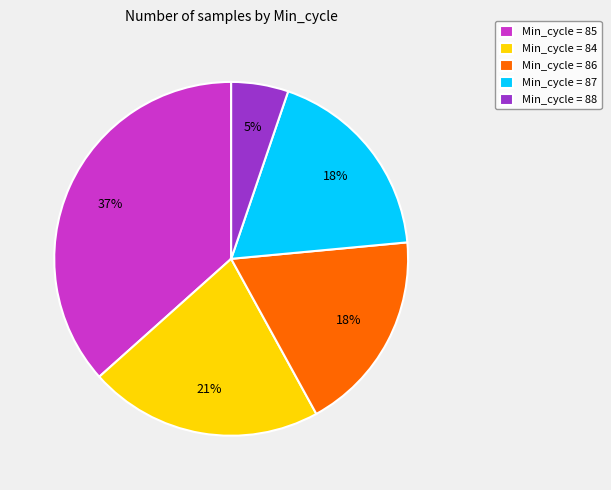

Is there any slice that represents more than half of the pie?

No